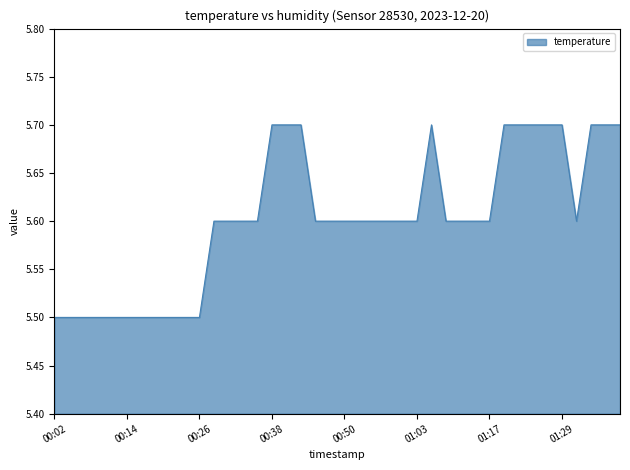

Where is the data nearest to the value 5?

00:02